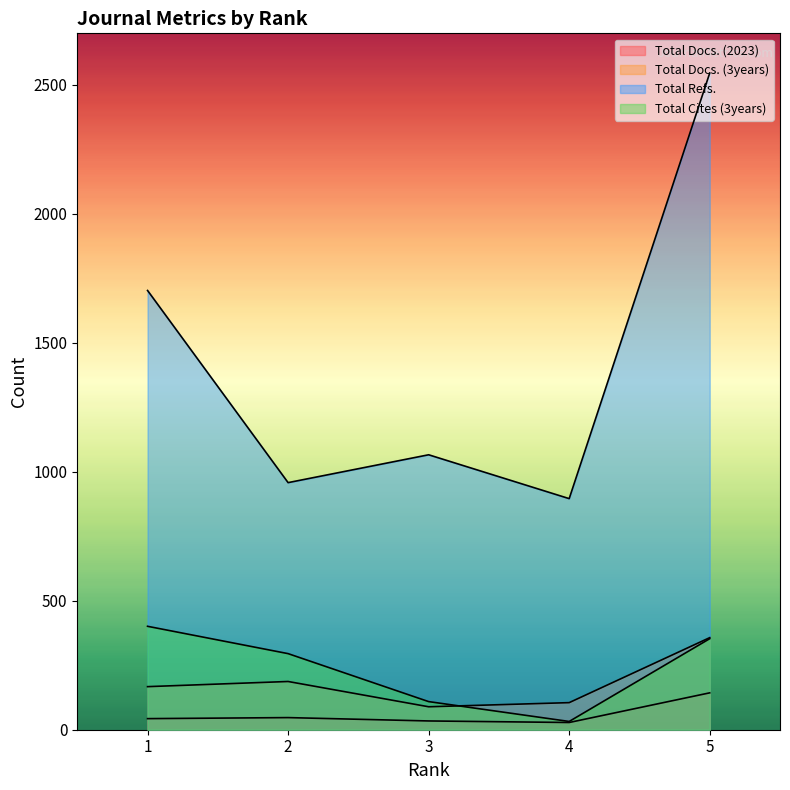

What is the sum of all Total Docs. (2023) values?

295